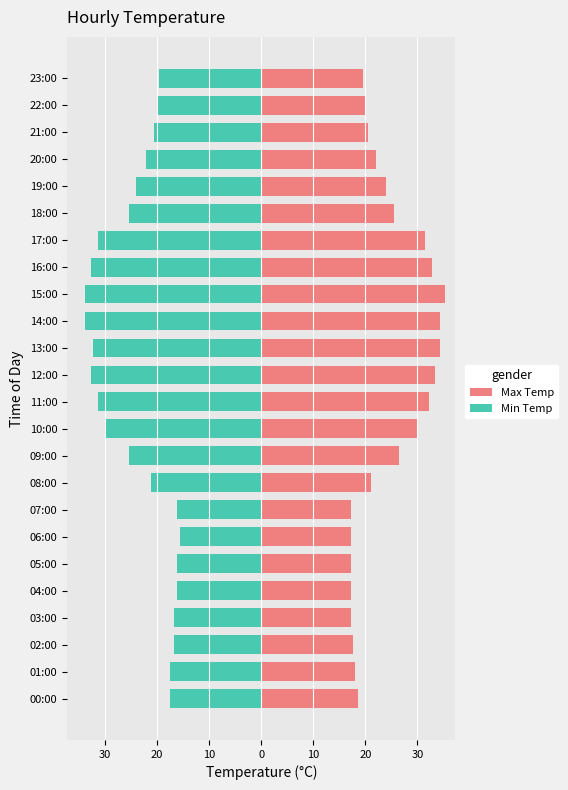

How many groups of bars are there?

24